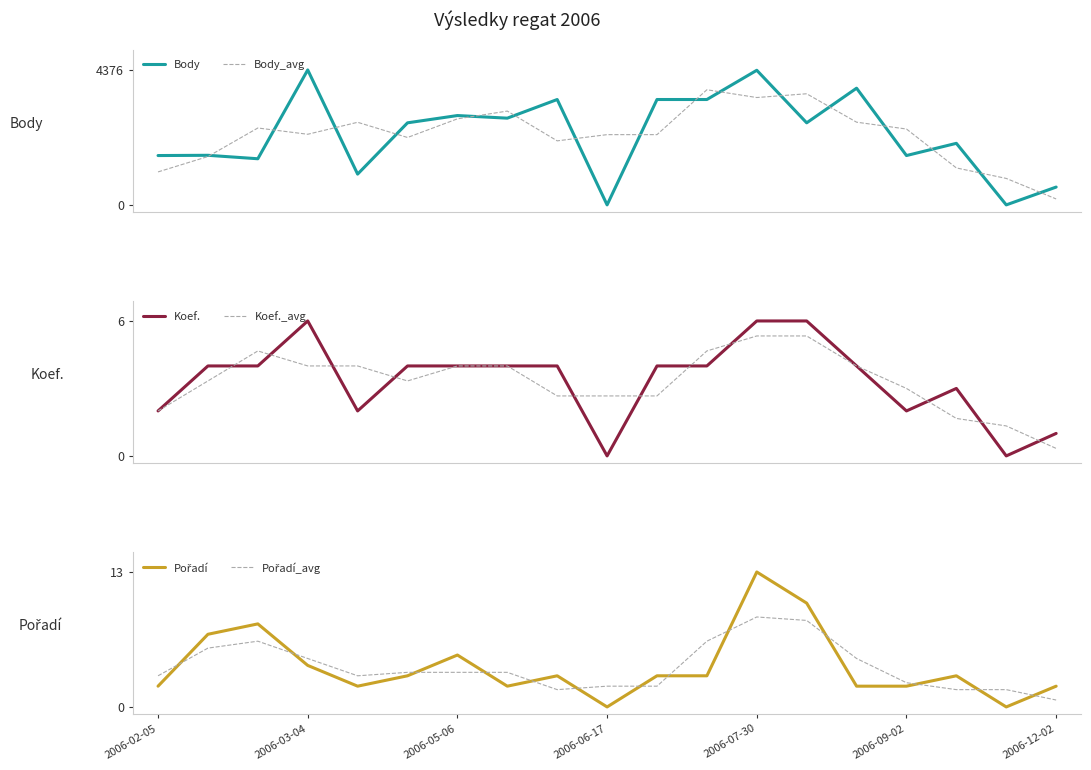

What is the sum of all Body_avg values?

42957.0